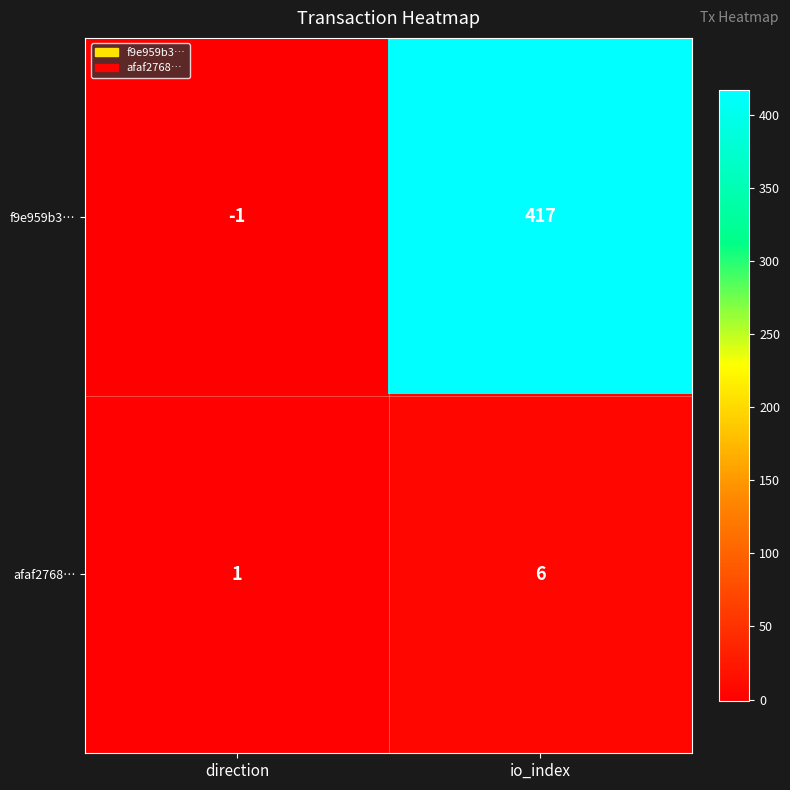

What is the sum of all f9e959b3… values?

416